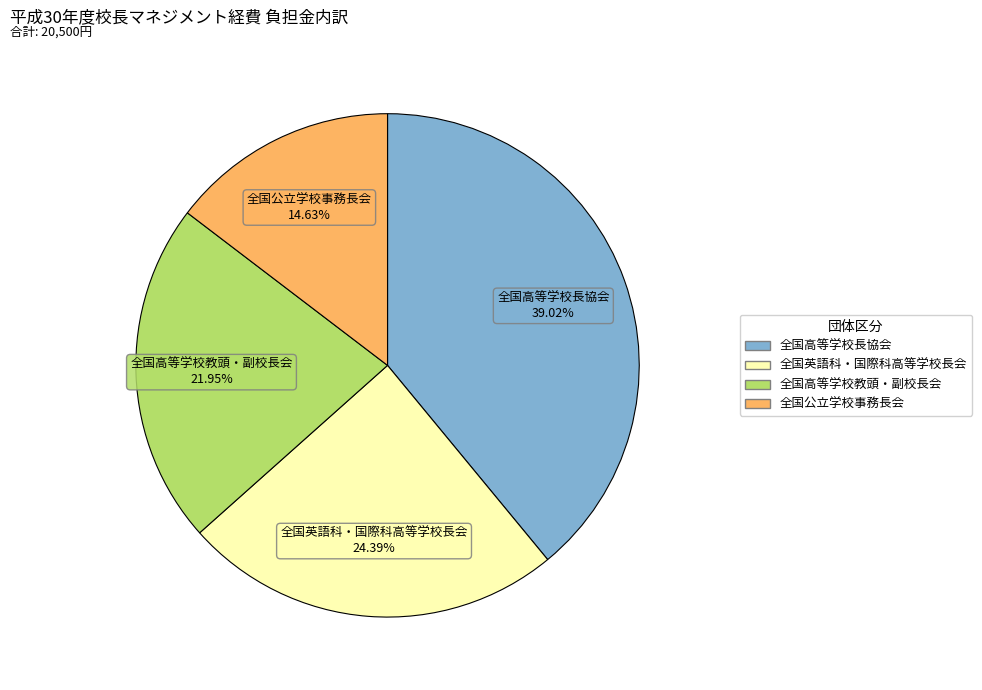

Which has a higher value, 全国英語科・国際科高等学校長会 or 全国高等学校長協会?

全国高等学校長協会